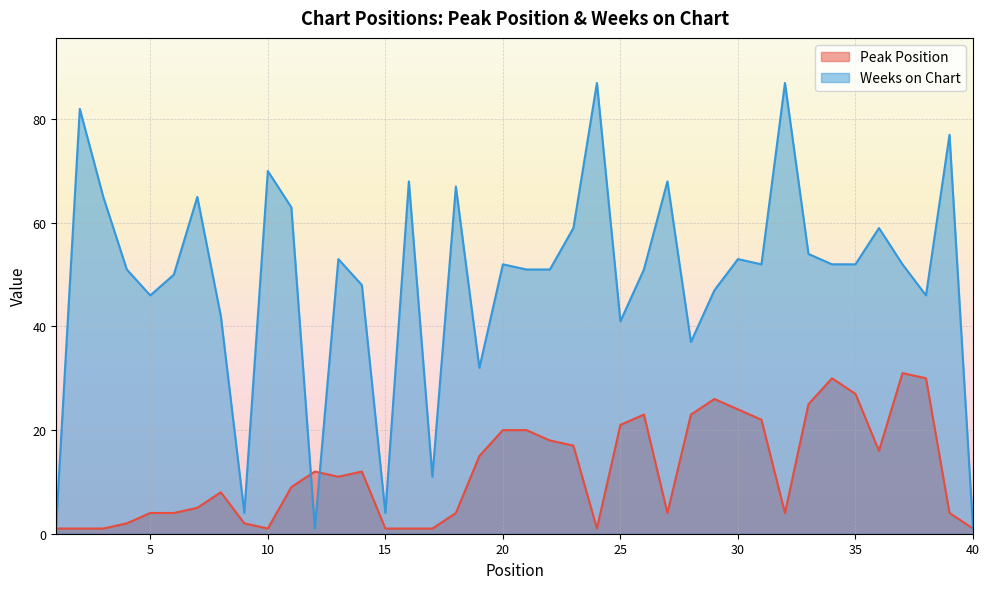

Is the value of Peak Position at 24 greater than the value of Weeks on Chart at 12?

No